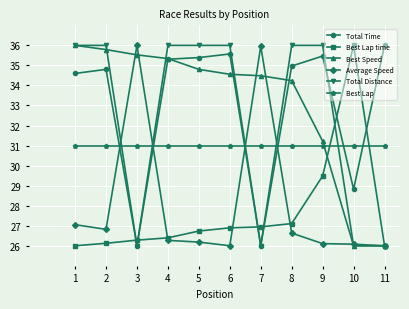

Reading left to right, extract all data points from this chart.

Total Time: 1=34.6	2=34.8	3=26.0	4=35.3	5=35.4	6=35.6	7=26.0	8=35.0	9=35.5	10=28.8	11=36.0
Best Lap time: 1=26.0	2=26.1	3=26.3	4=26.4	5=26.7	6=26.9	7=26.9	8=27.1	9=29.5	10=36.0	11=26.0
Best Speed: 1=36.0	2=35.8	3=35.5	4=35.3	5=34.8	6=34.6	7=34.5	8=34.2	9=31.2	10=26.0	11=26.0
Average Speed: 1=27.1	2=26.8	3=36.0	4=26.3	5=26.2	6=26.0	7=36.0	8=26.6	9=26.1	10=26.1	11=26.0
Total Distance: 1=36.0	2=36.0	3=26.0	4=36.0	5=36.0	6=36.0	7=26.0	8=36.0	9=36.0	10=26.0	11=26.0
Best Lap: 1=31.0	2=31.0	3=31.0	4=31.0	5=31.0	6=31.0	7=31.0	8=31.0	9=31.0	10=31.0	11=31.0